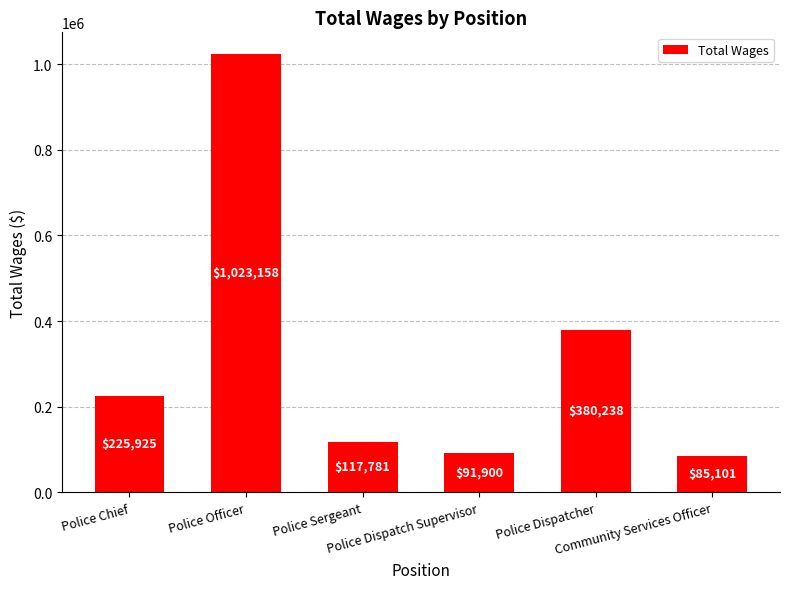

How many series are shown in this chart?

1